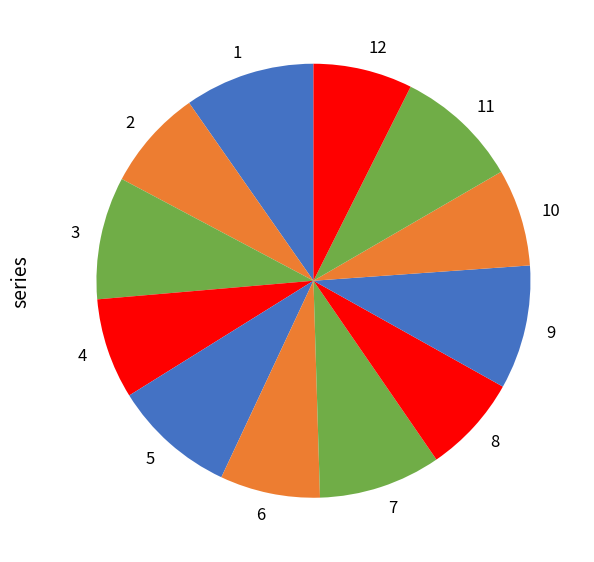

Is the sum of 3 and 1 greater than half?

No